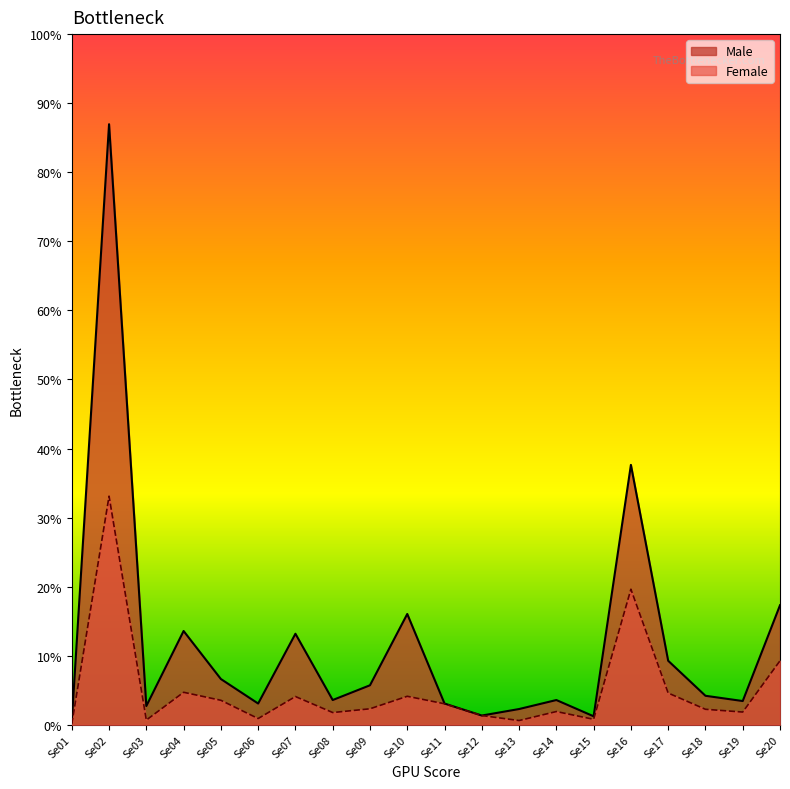

What are all the series names shown in the legend?

Male, Female